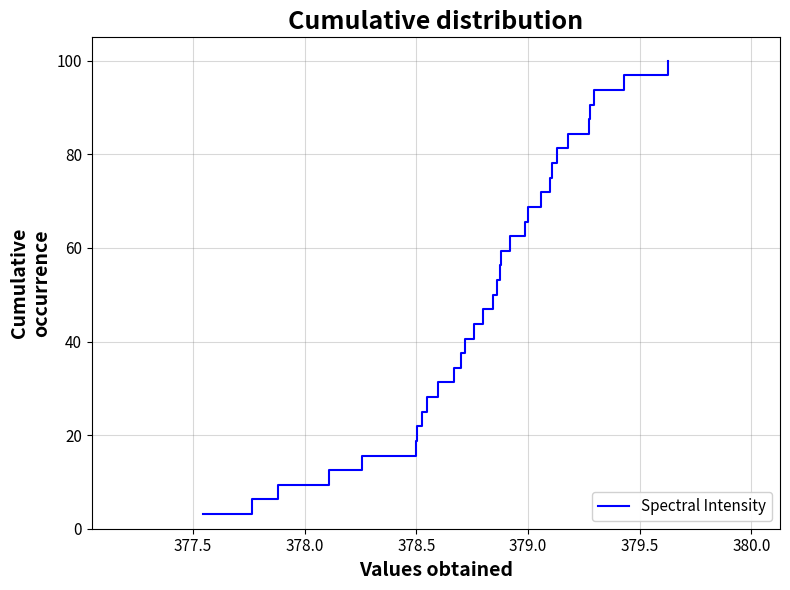

What is the difference between the maximum and minimum values?

96.9